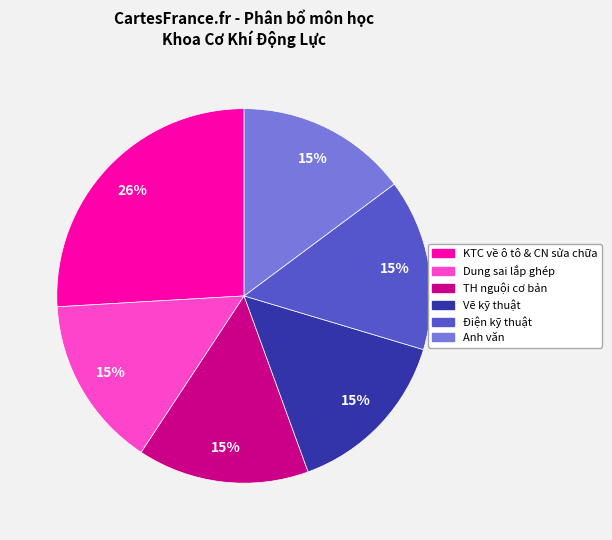

How many segments does this pie chart have?

6